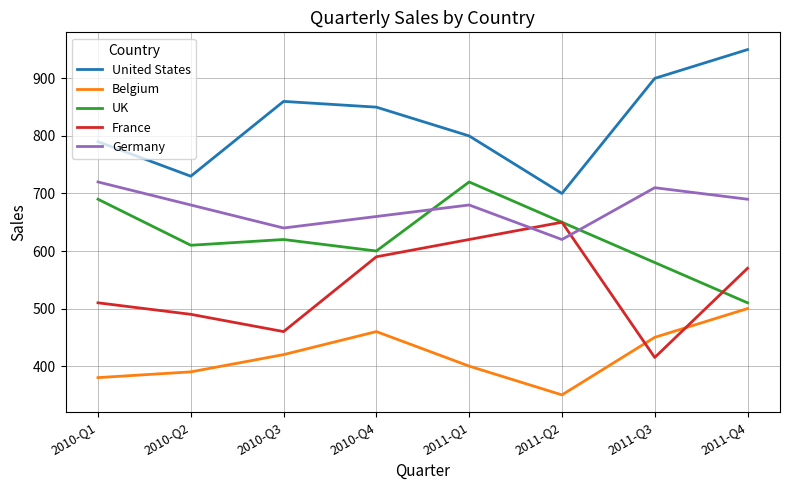

After their last crossing, which series has the higher values: France or UK?

France